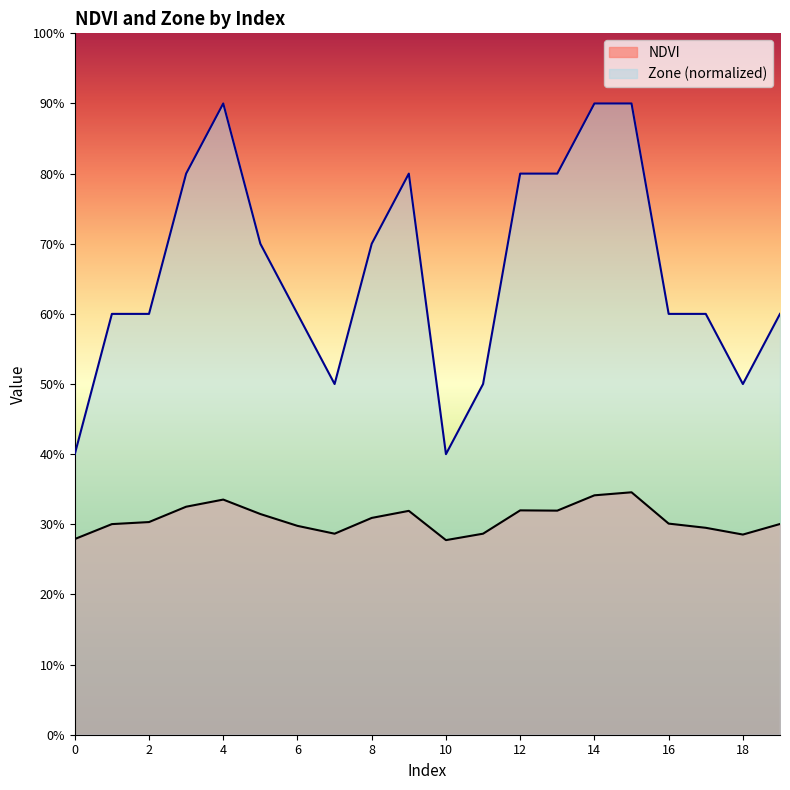

How many interior local valleys does the NDVI series have?

4